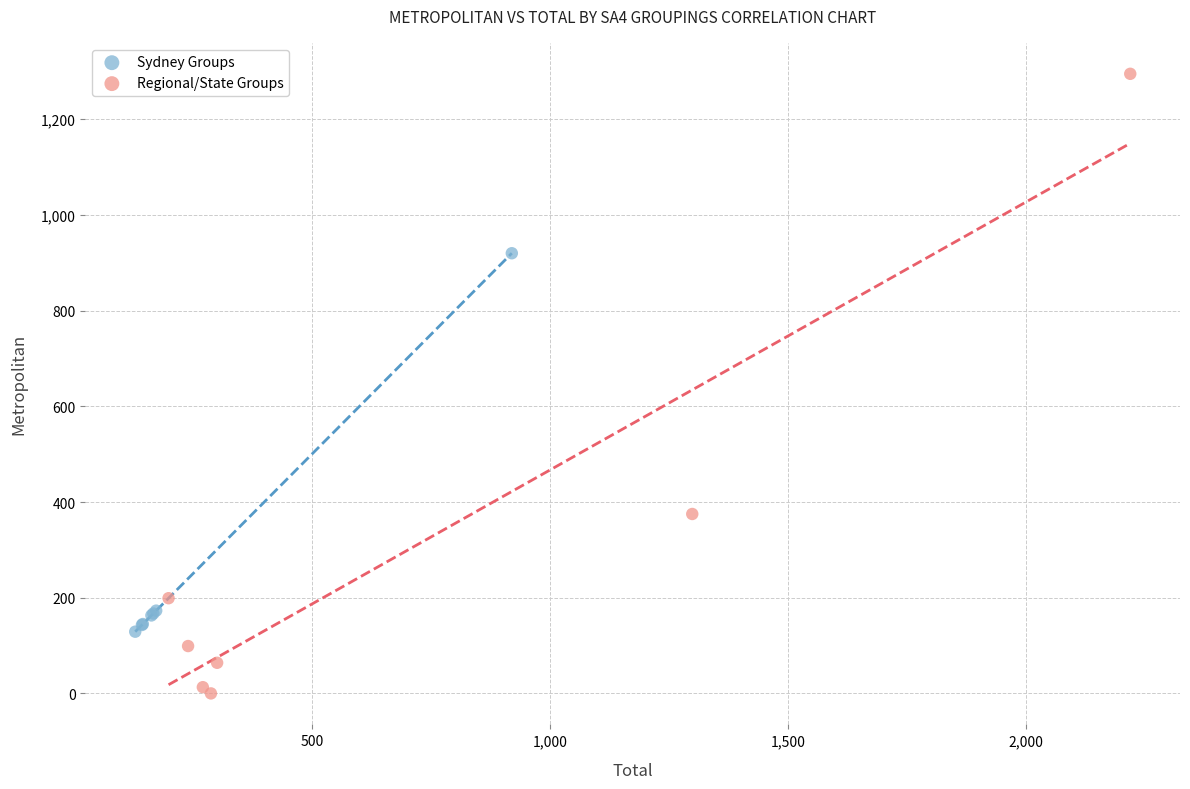

Which series contains the highest Y value?

Regional/State Groups